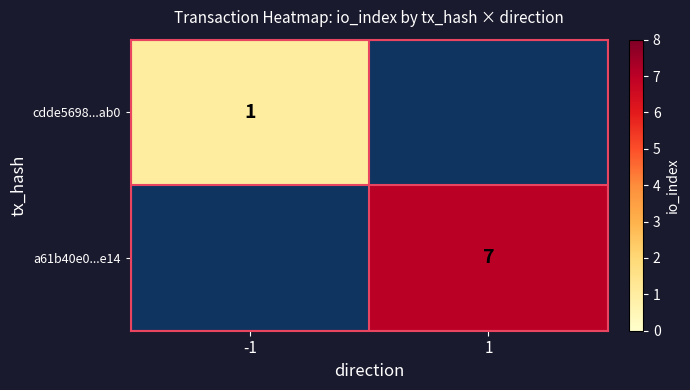

The value of a61b40e0...e14 at 1 is 2. True or false?

False